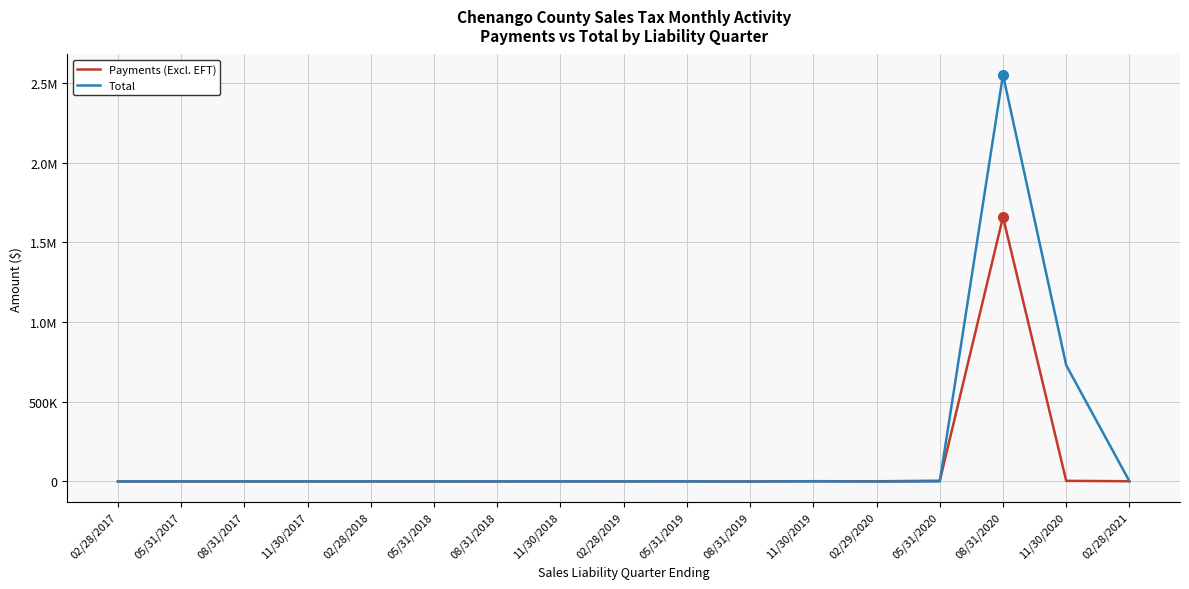

What are all the series names shown in the legend?

Payments (Excl. EFT), Total